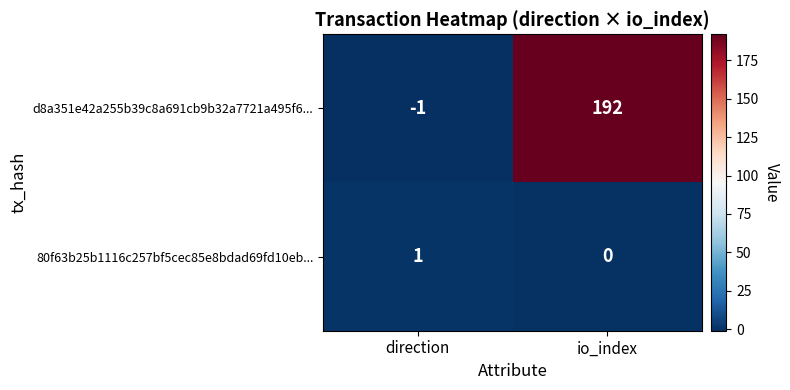

At which label is 80f63b25b1116c257bf5cec85e8bdad69fd10eb... closest to 0?

io_index